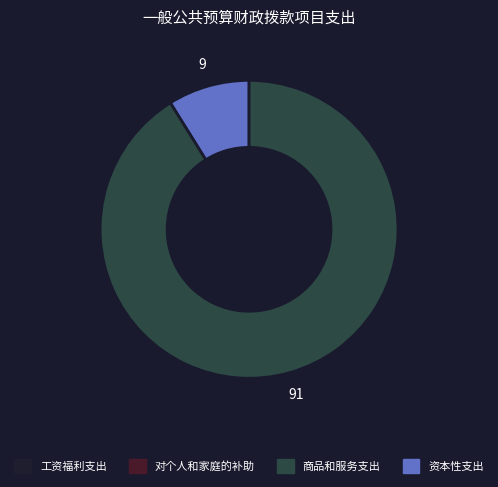

Is there a majority slice in this chart?

Yes